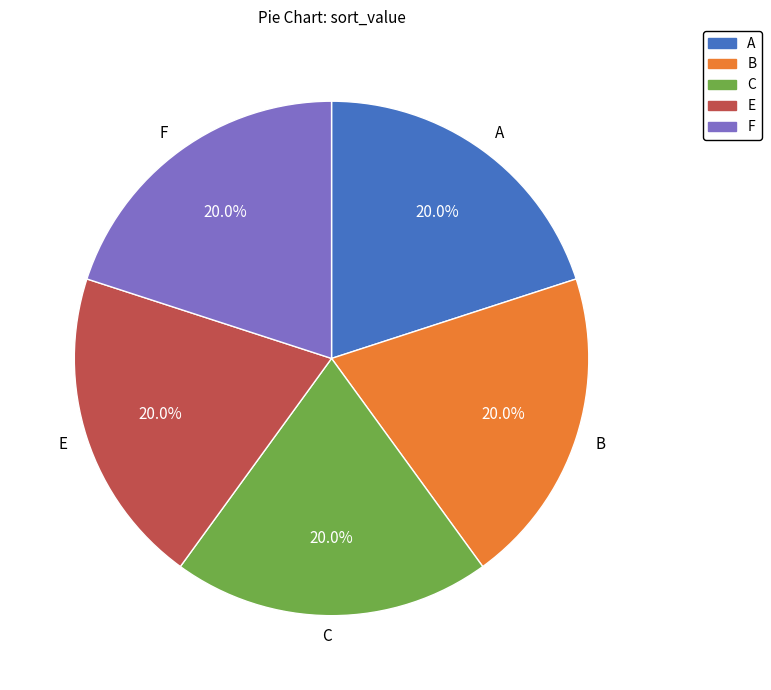

What is the ratio of the value at F to the value at B?

1.0